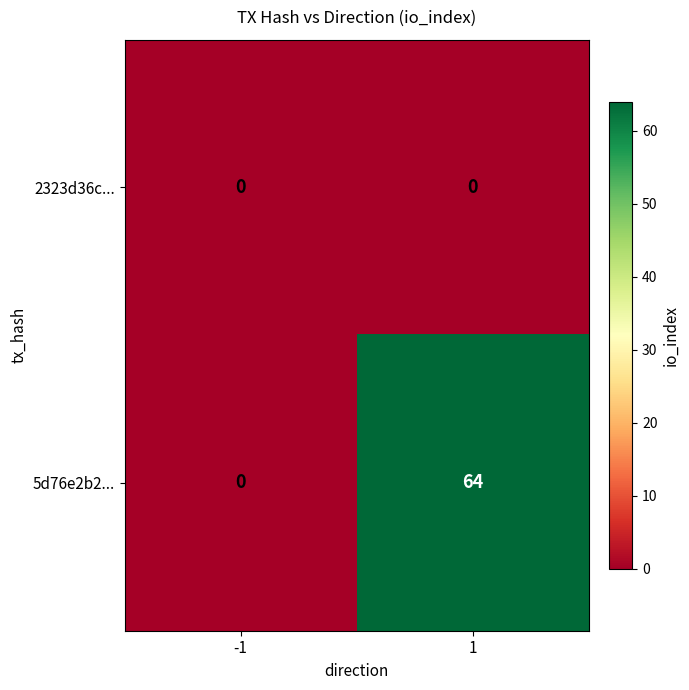

Count the number of categories in the chart.

2